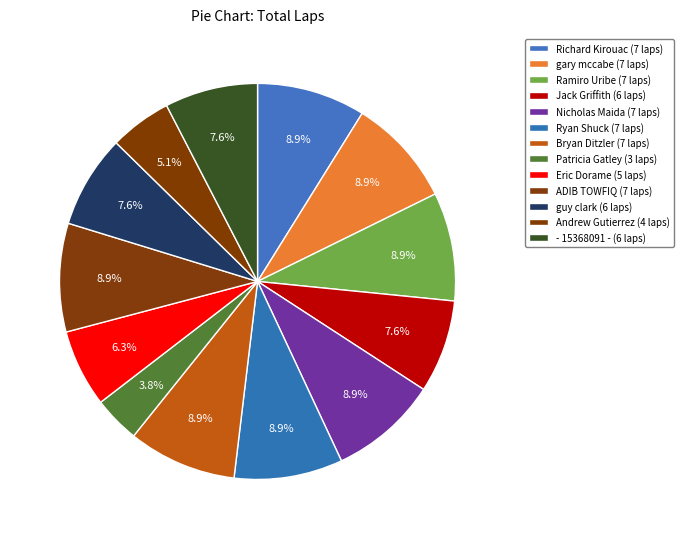

Between Richard Kirouac and Bryan Ditzler, which is larger?

Richard Kirouac